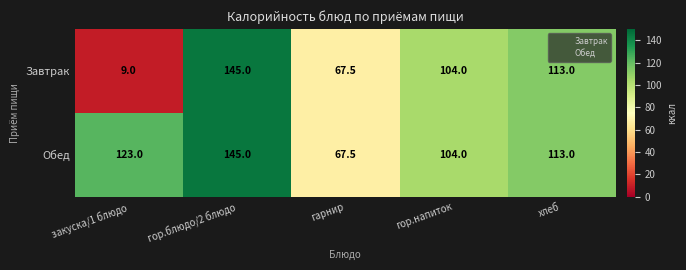

Count the number of categories in the chart.

5